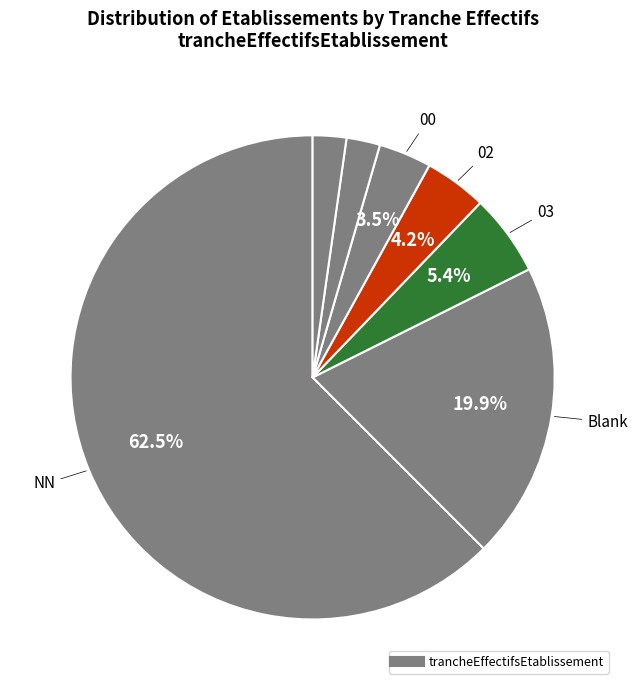

How many slices are in this pie chart?

7